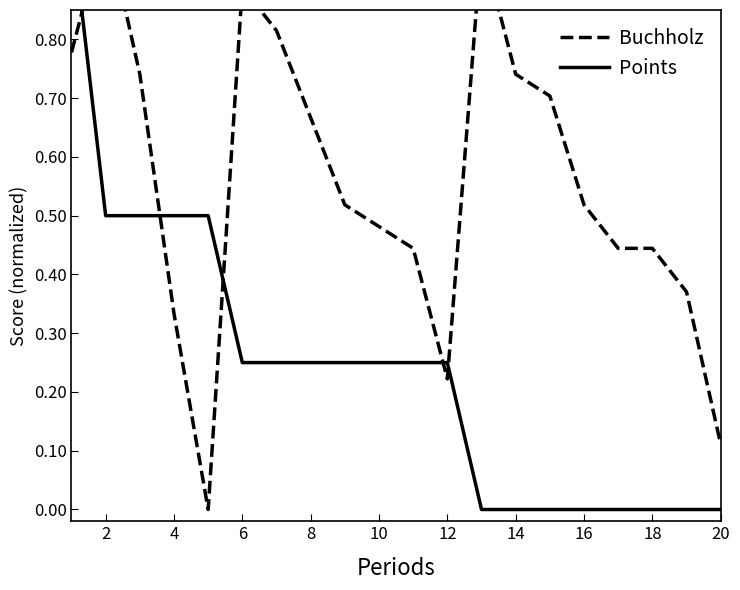

What is the highest value of the Buchholz series?

1.0